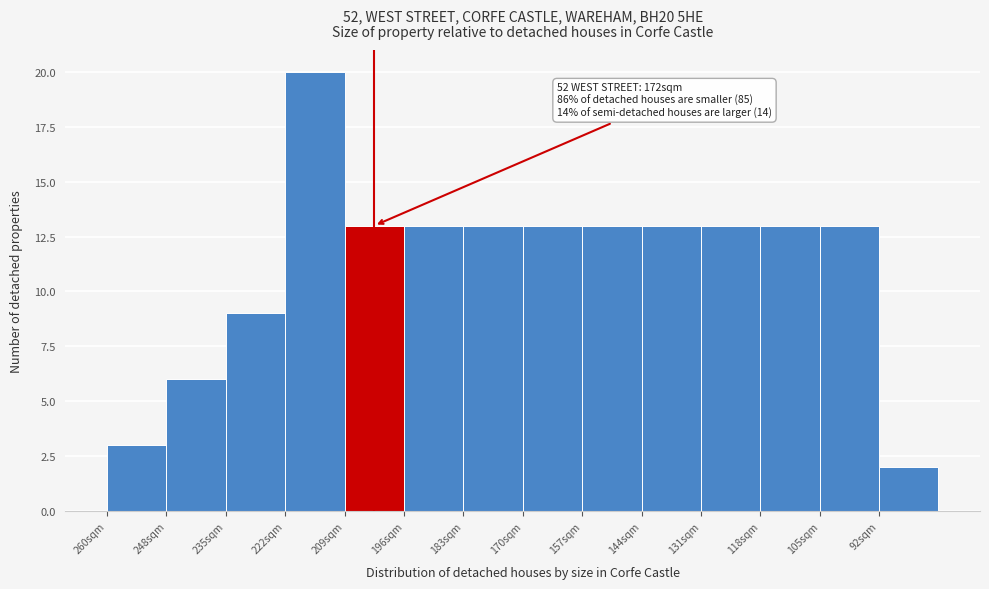

Reading right to left, transcribe all the data shown in this chart.

92sqm=2	105sqm=13	118sqm=13	131sqm=13	144sqm=13	157sqm=13	170sqm=13	183sqm=13	196sqm=13	209sqm=13	222sqm=20	235sqm=9	248sqm=6	260sqm=3